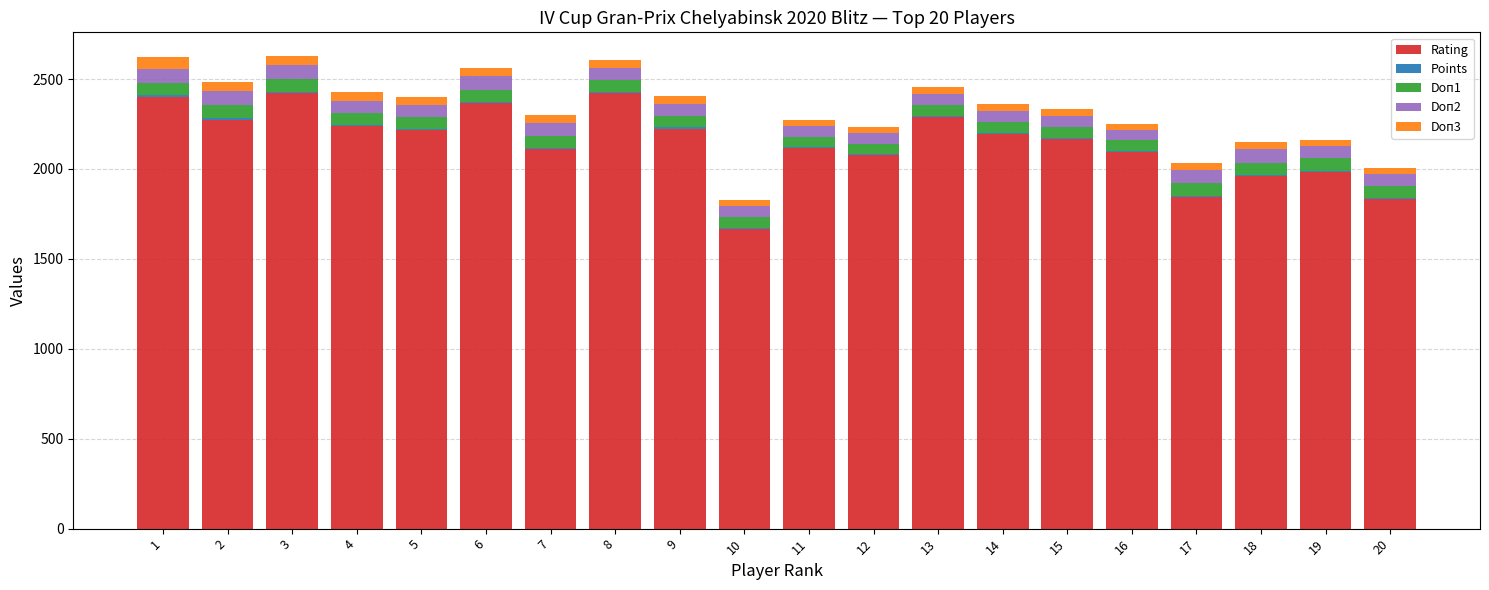

What is the highest value of the Rating series?

2422.0